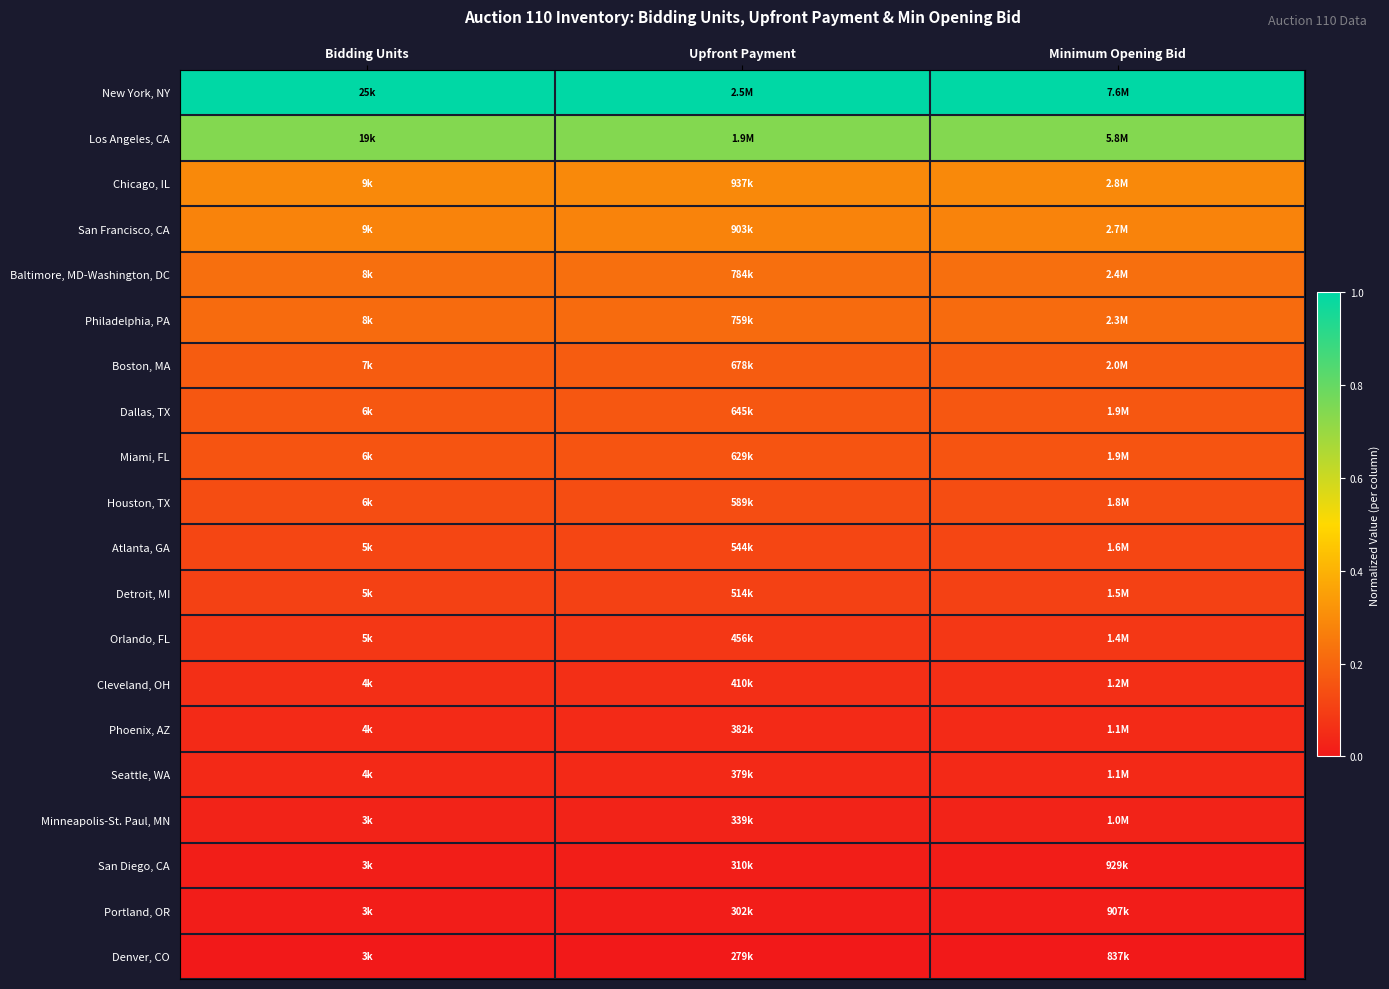

At which category is the sum across all series the highest?

Minimum Opening Bid